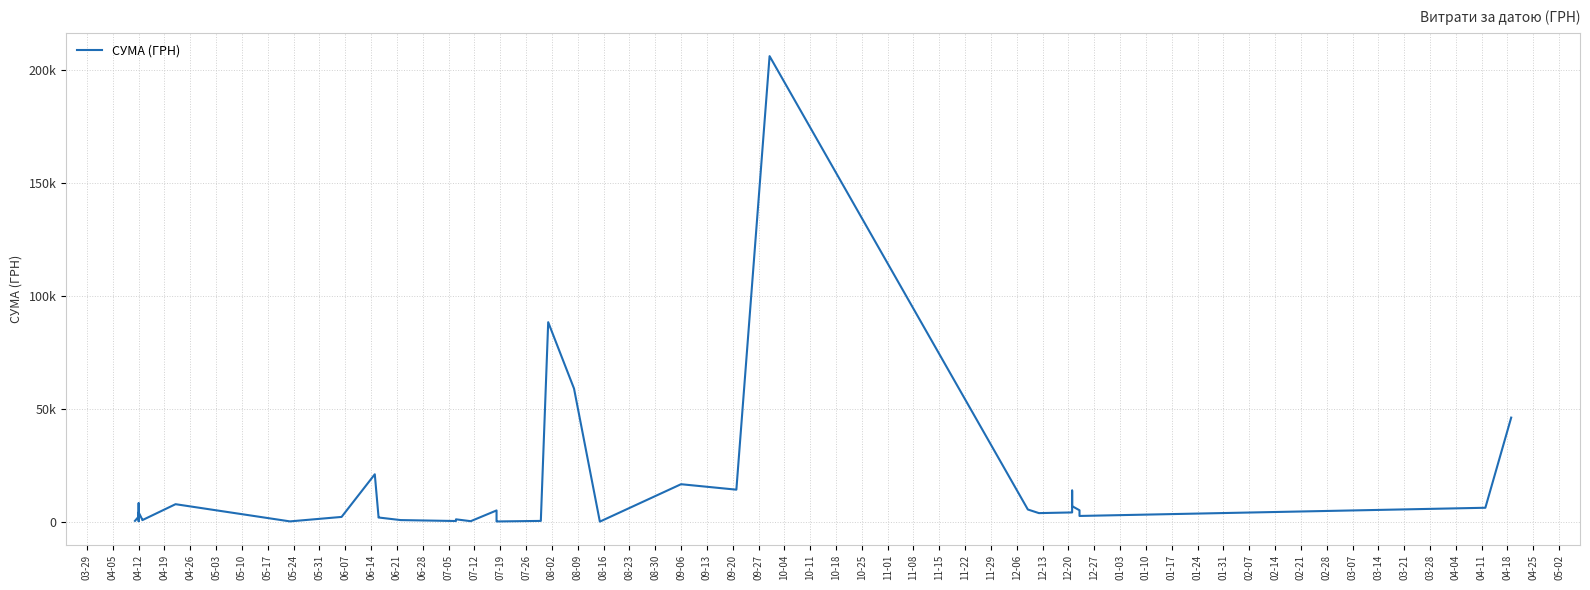

How many categories are shown in the chart?

40